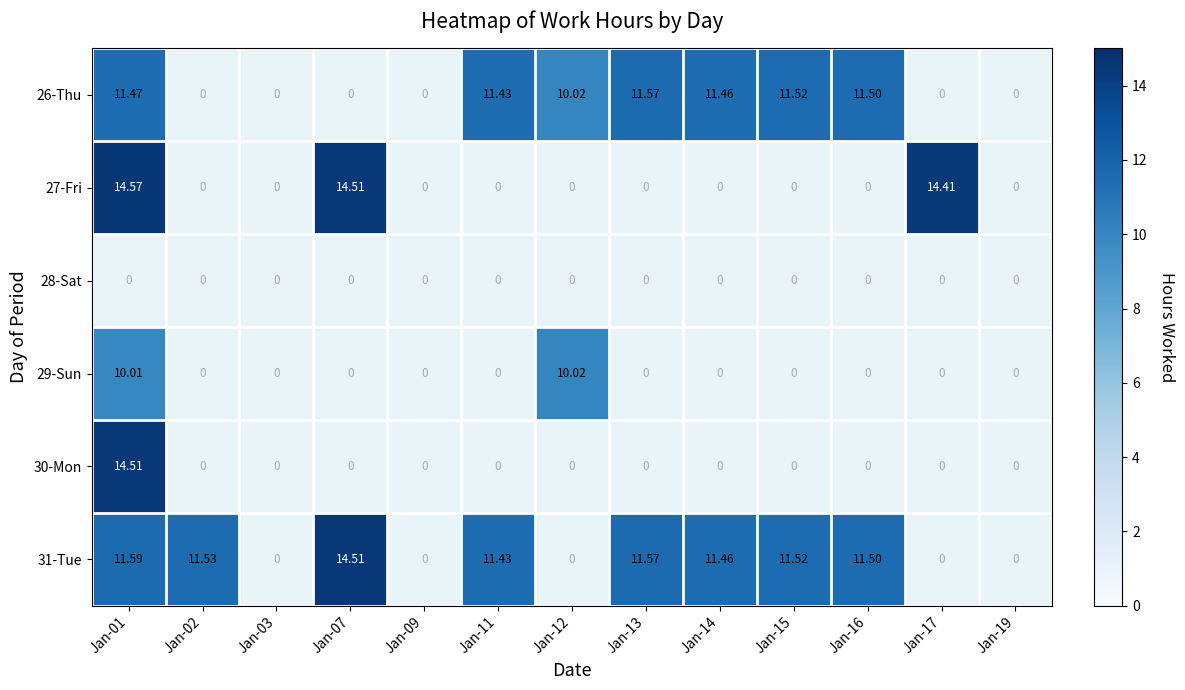

At how many categories does at least one series exceed 10?

10